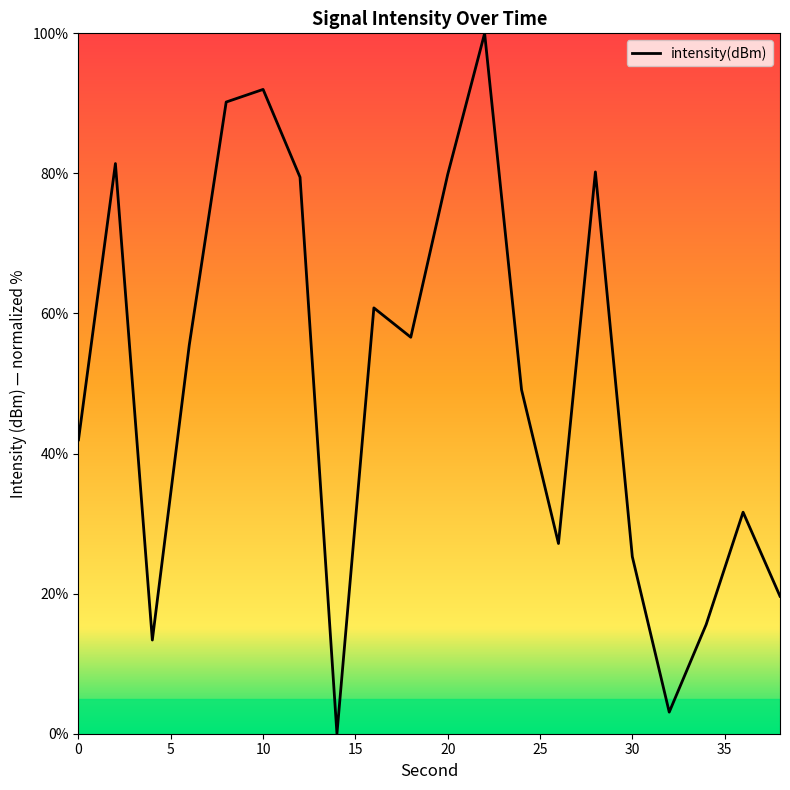

How many lines are shown in the chart?

1